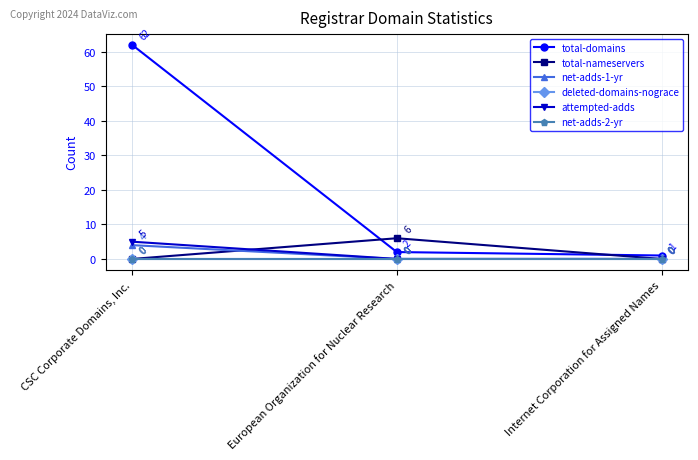

Does the chart have visible grid lines?

Yes